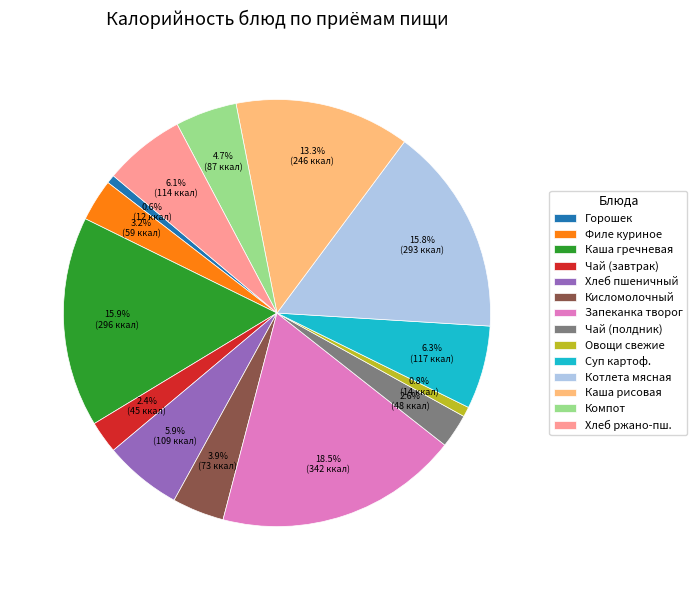

Which has a higher value, Компот or Чай (полдник)?

Компот